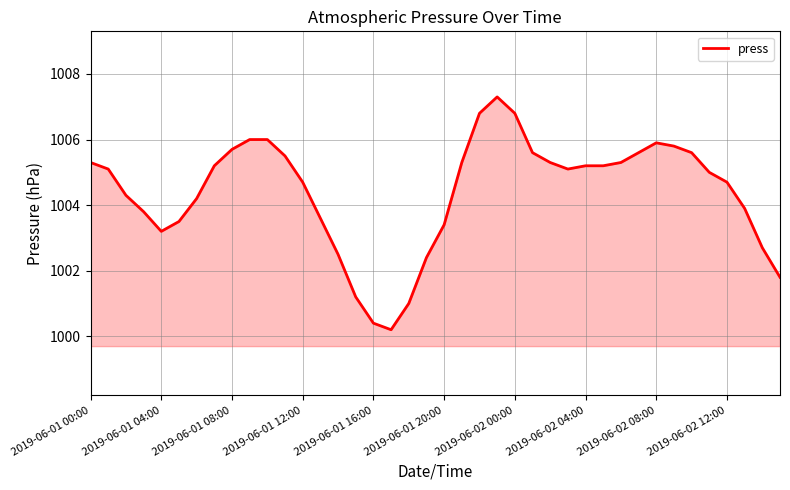

What is the greatest value displayed?

1007.3